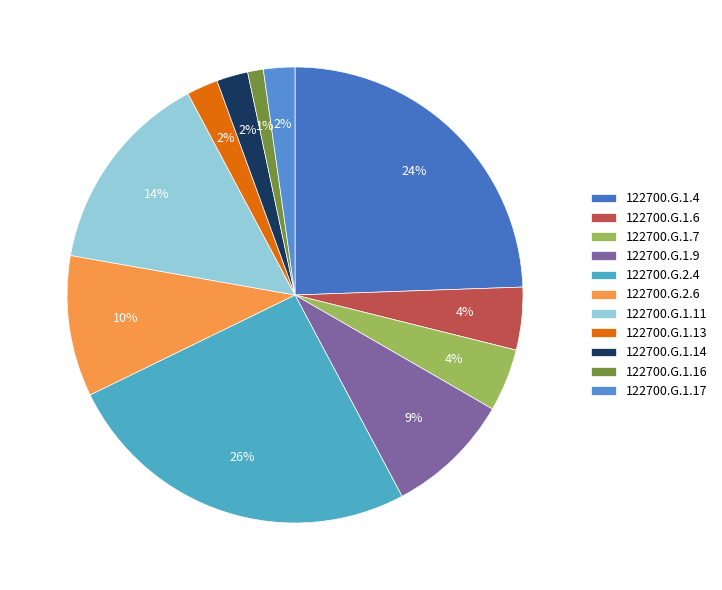

What is the smallest slice in the pie chart?

122700.G.1.16